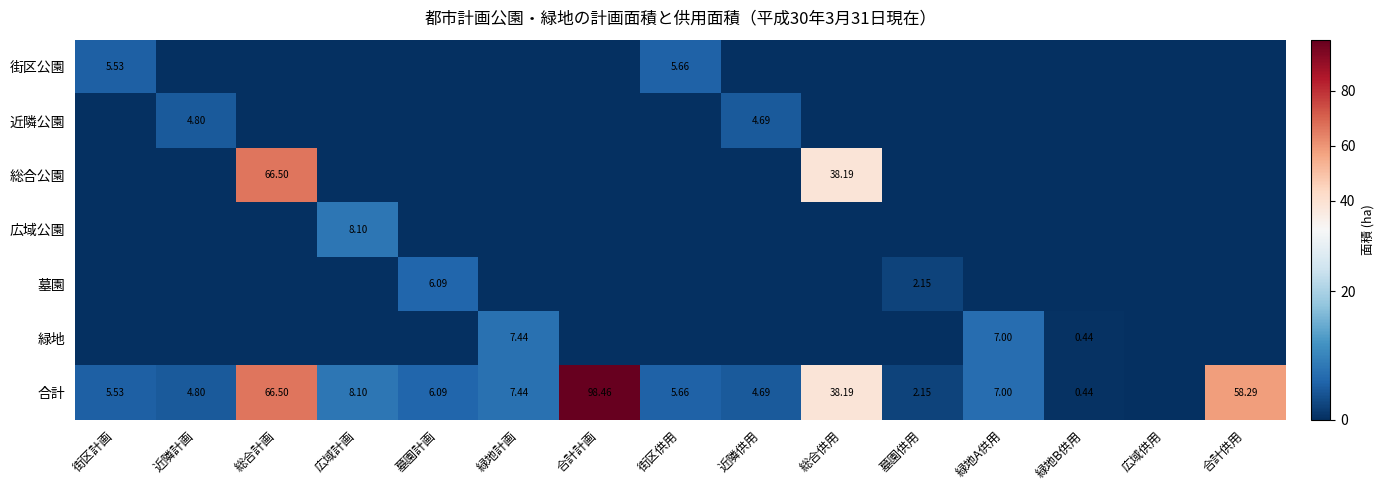

List the series in order of their peak value, highest first.

合計, 総合公園, 広域公園, 緑地, 墓園, 街区公園, 近隣公園